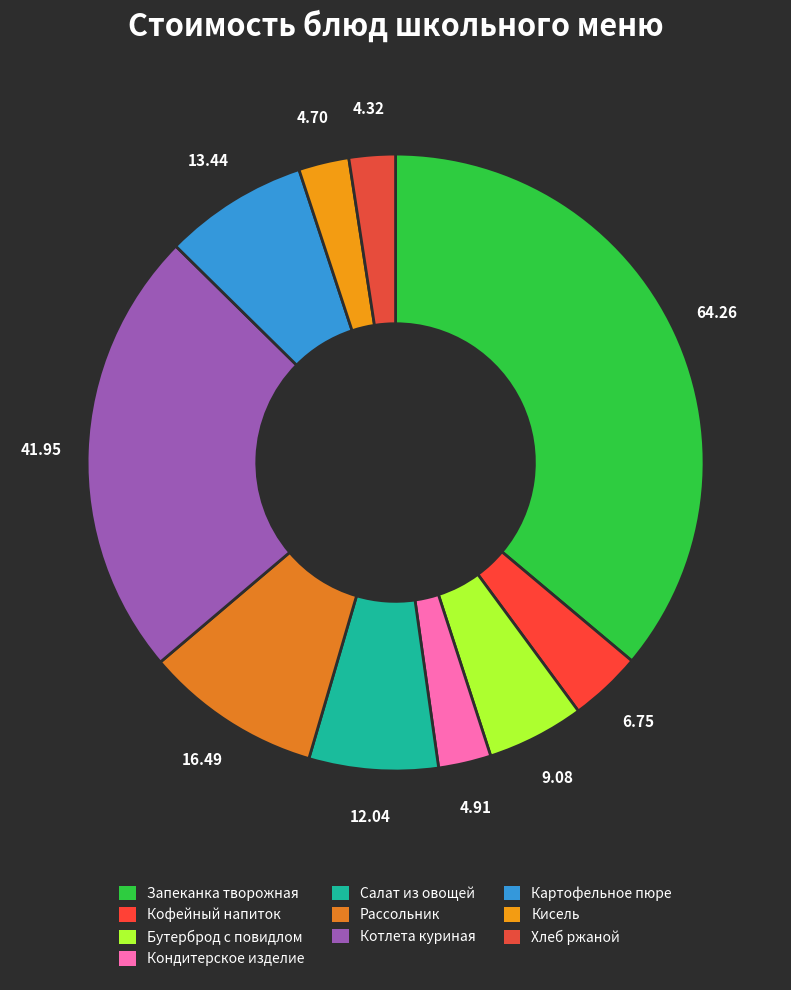

How many slices are in this pie chart?

10